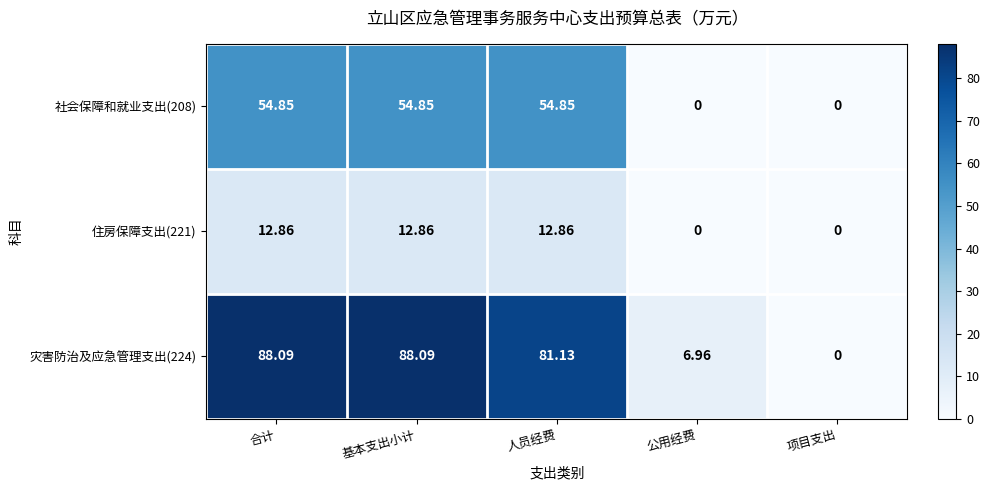

Count the number of categories in the chart.

5